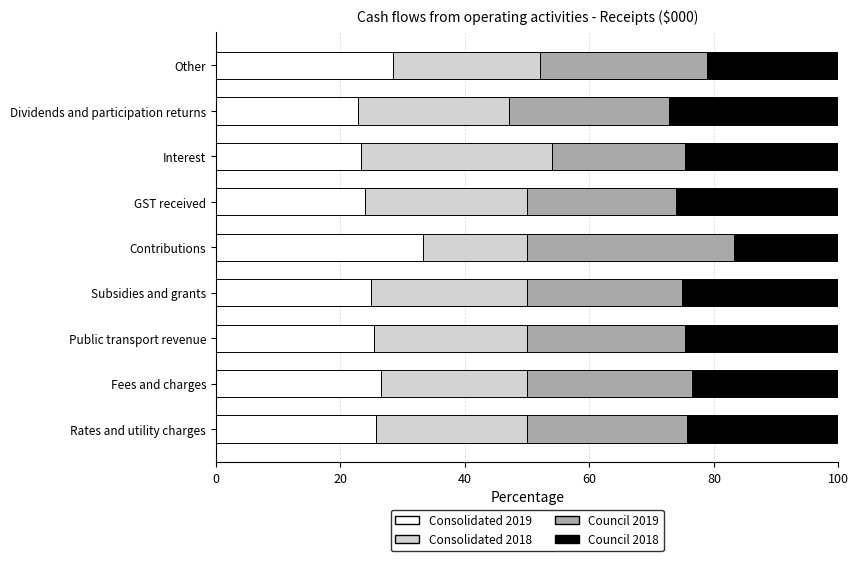

At which label does Consolidated 2019 reach its peak?

Contributions